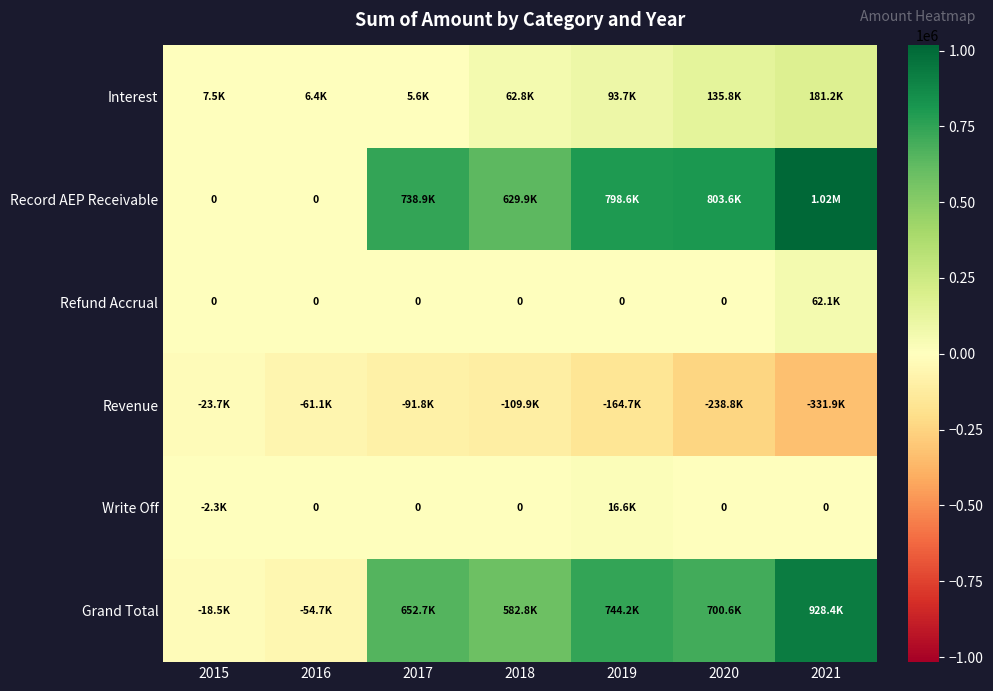

Which has a higher value, 2021 or 2018?

2021